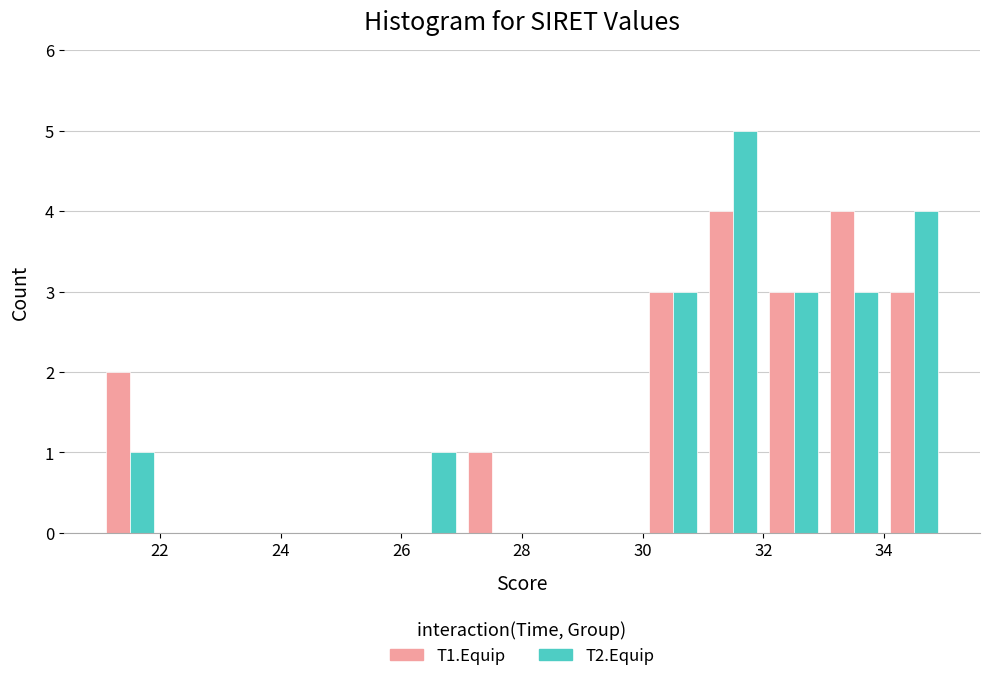

Reading left to right, transcribe this chart: for each range on the x-axis, give the height of each series' bar. The values are not printed on the chart, so give them approximately, as read against the axis.

21 to 22: T1.Equip=2	T2.Equip=1
22 to 23: T1.Equip=0	T2.Equip=0
23 to 24: T1.Equip=0	T2.Equip=0
24 to 25: T1.Equip=0	T2.Equip=0
25 to 26: T1.Equip=0	T2.Equip=0
26 to 27: T1.Equip=0	T2.Equip=1
27 to 28: T1.Equip=1	T2.Equip=0
28 to 29: T1.Equip=0	T2.Equip=0
29 to 30: T1.Equip=0	T2.Equip=0
30 to 31: T1.Equip=3	T2.Equip=3
31 to 32: T1.Equip=4	T2.Equip=5
32 to 33: T1.Equip=3	T2.Equip=3
33 to 34: T1.Equip=4	T2.Equip=3
34 to 35: T1.Equip=3	T2.Equip=4